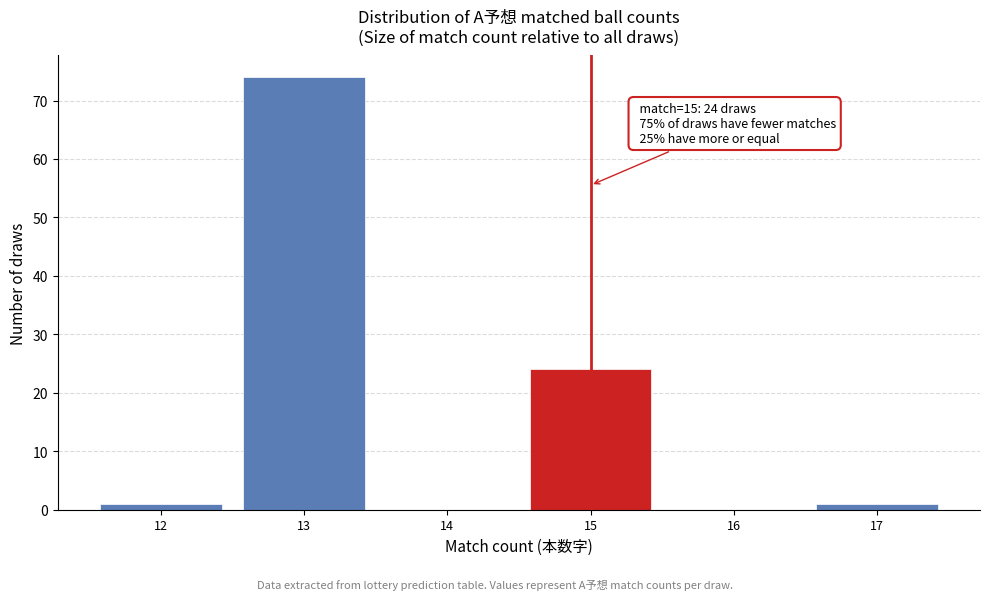

Which range on the x-axis has the tallest bar?

12.5 to 13.5